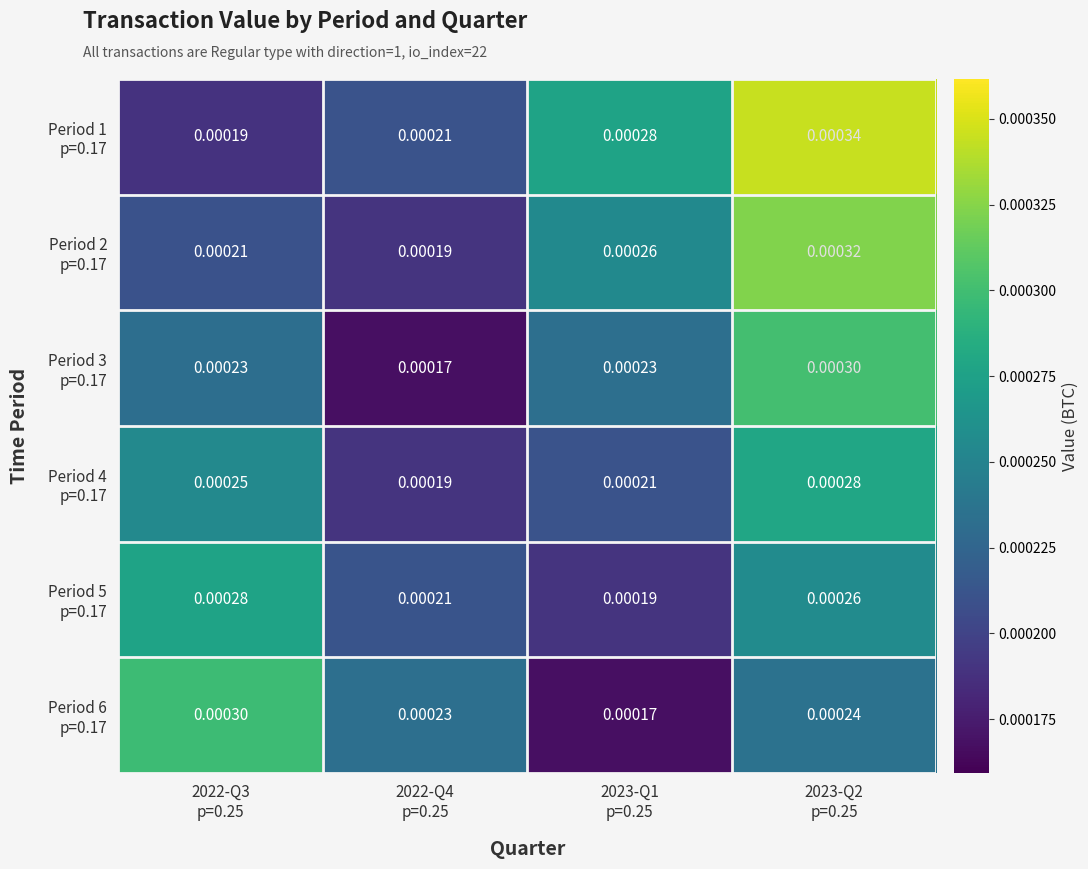

How many categories are shown in the chart?

4